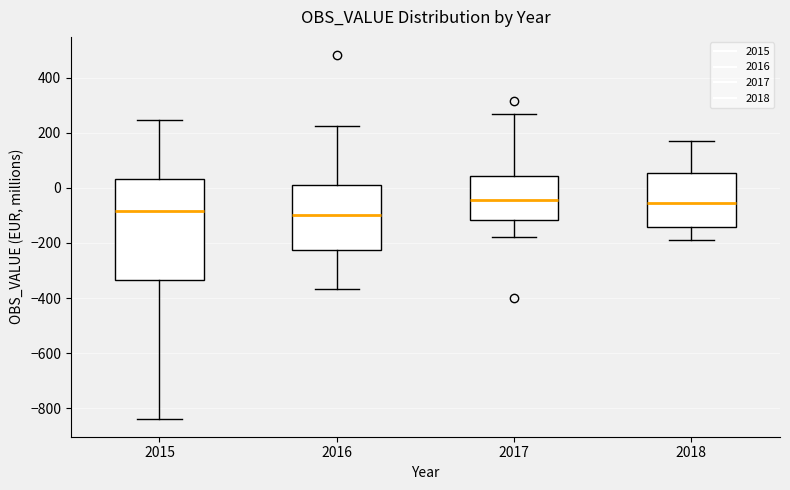

Which box is the tallest, from its lower edge to its upper edge?

2015